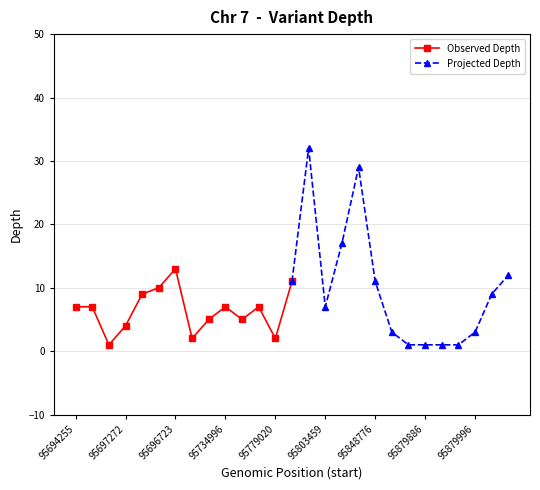

At which label does Observed Depth reach its peak?

95696723